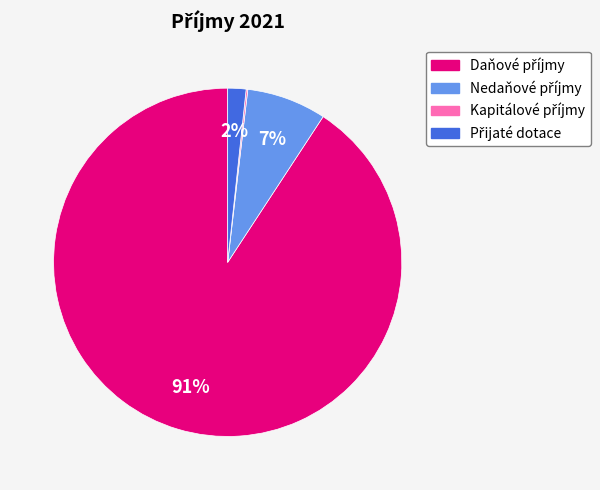

Is there a majority slice in this chart?

Yes